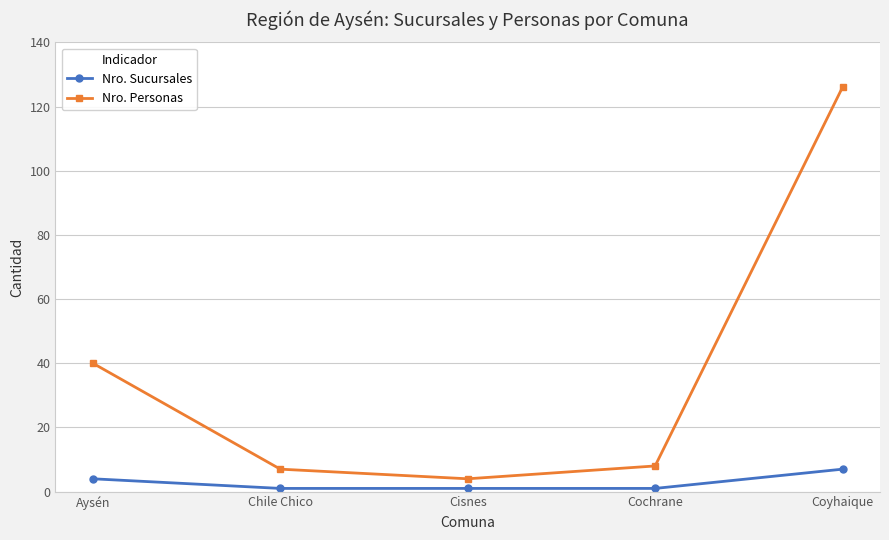

At which category does Nro. Personas reach its first local valley?

Cisnes